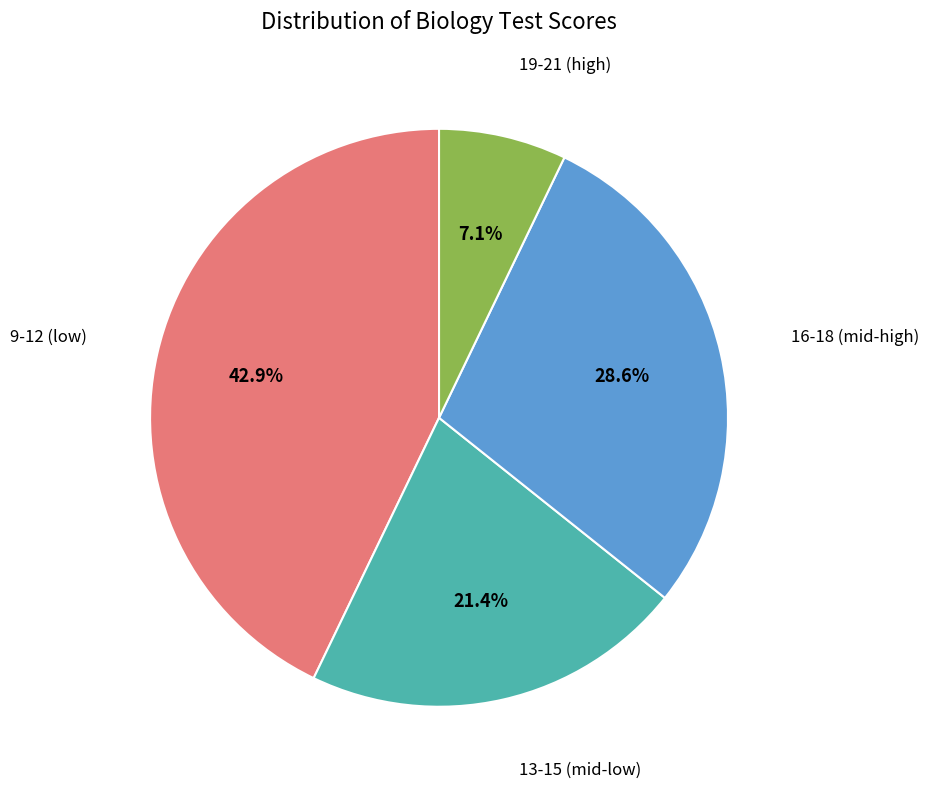

How many segments does this pie chart have?

4